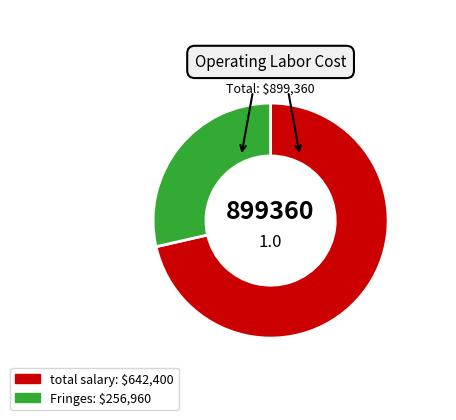

Approximately how many times larger is the value at total salary compared to Fringes?

2.5